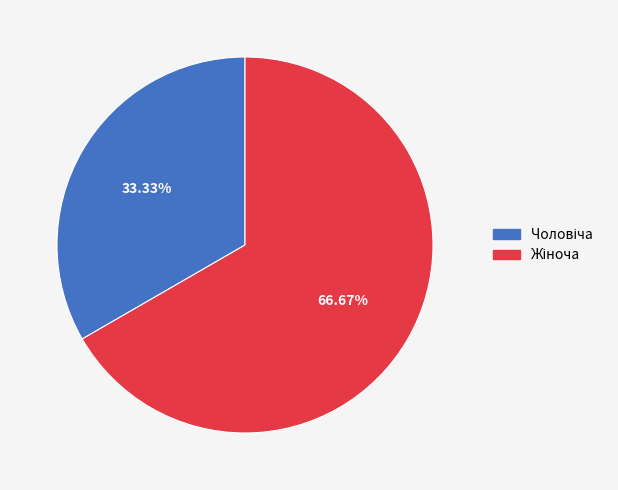

Is there any slice that represents more than half of the pie?

Yes